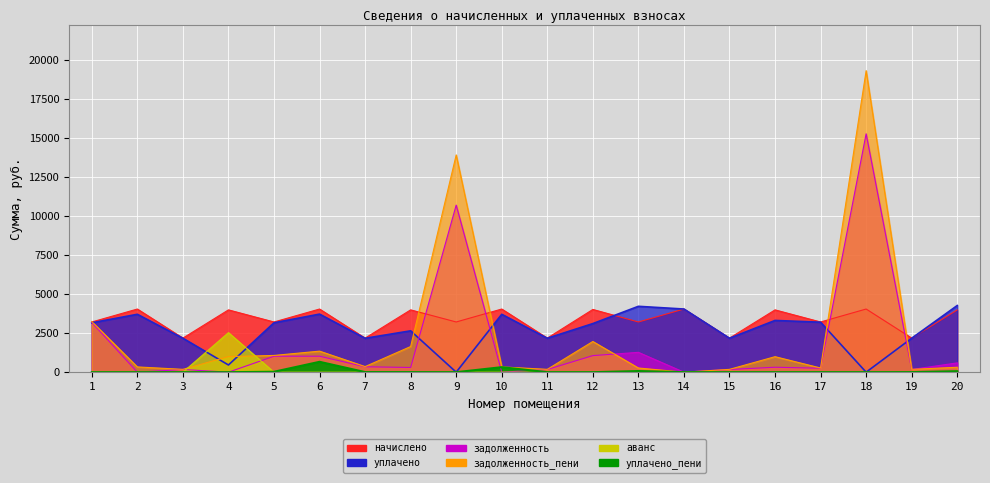

How many interior local valleys does the уплачено_пени series have?

5